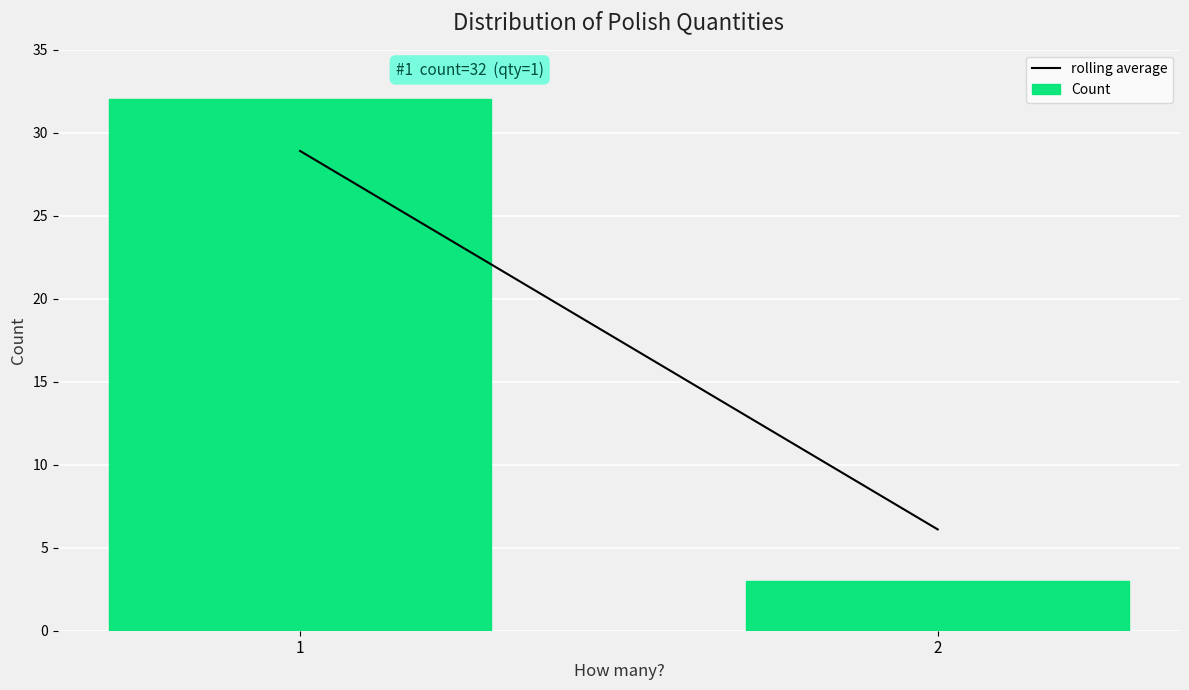

Reading right to left, extract all data points from this chart.

2=3	1=32